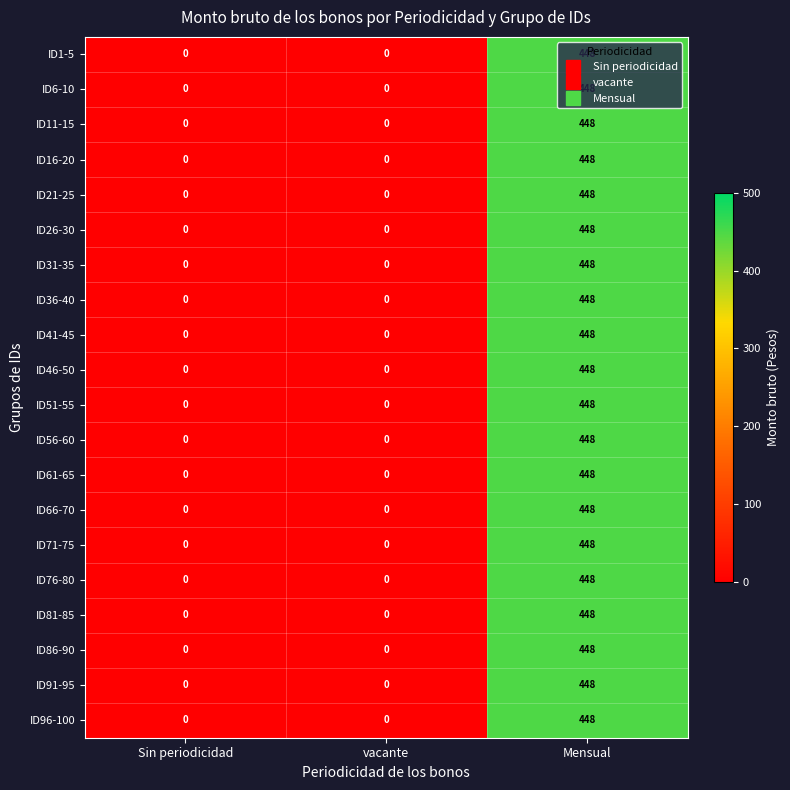

At which category is the sum across all series the highest?

Mensual